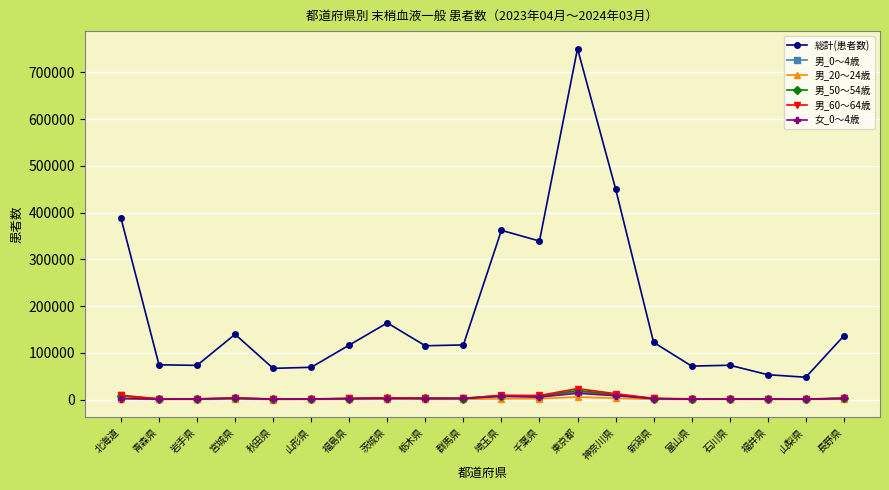

True or false: 男_50～54歳 and 総計(患者数) cross at least once.

False